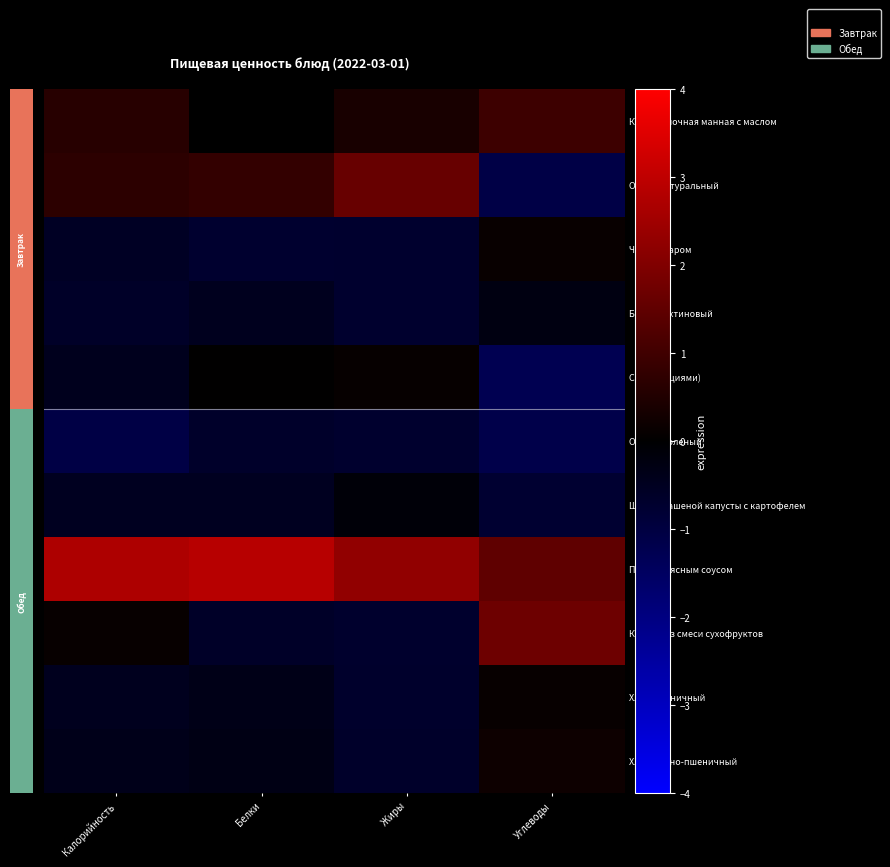

What is the spread (max minus min) of values at Углеводы?

3.0